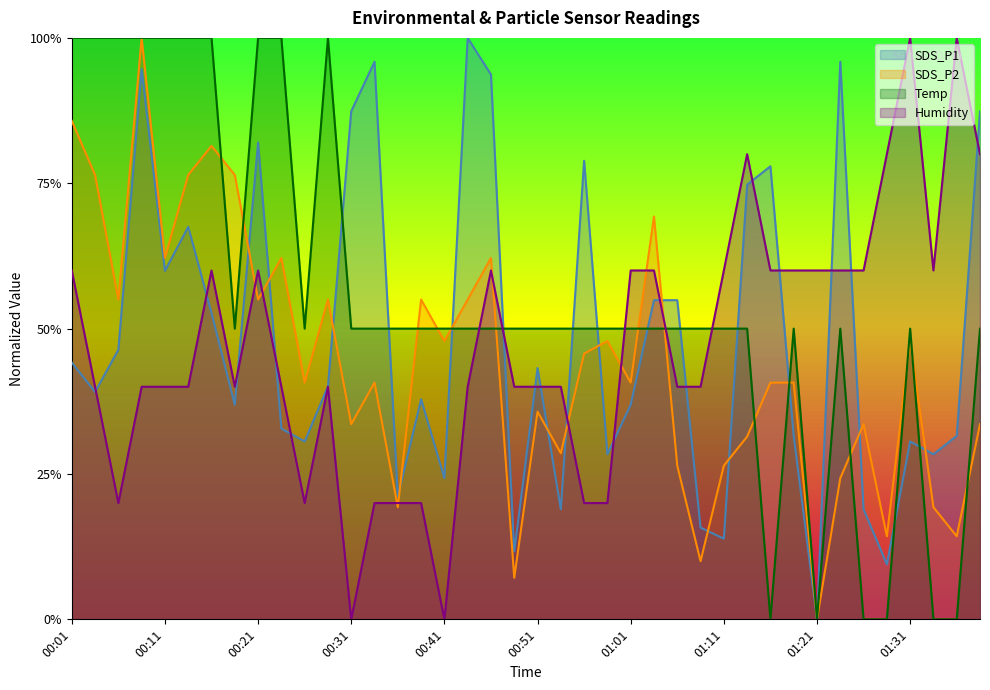

After their last crossing, which series has the higher values: SDS_P1 or SDS_P2?

SDS_P1